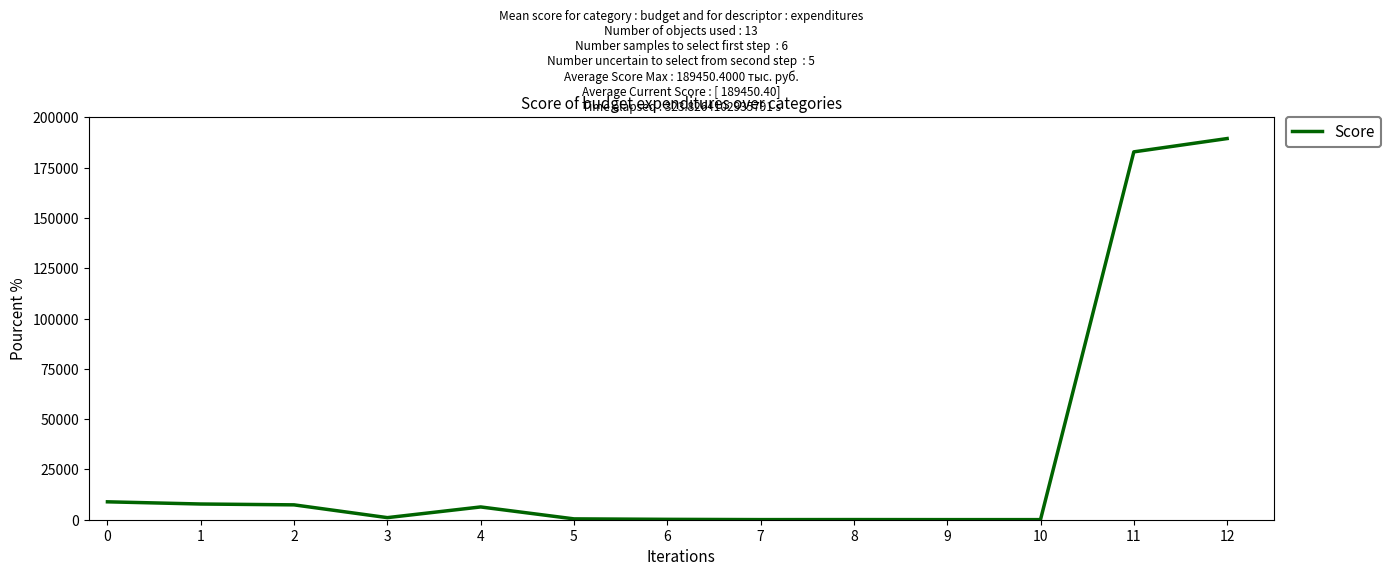

Is it true that the value at 11 is 182836.7?

True